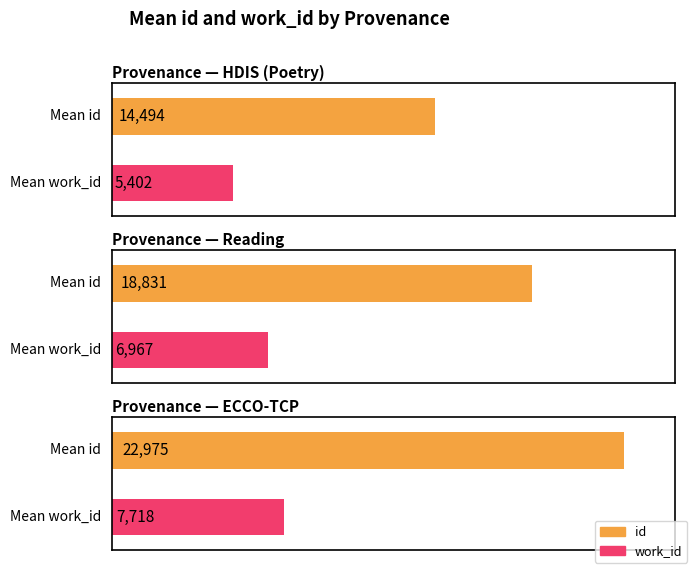

Does the chart contain any negative values?

No